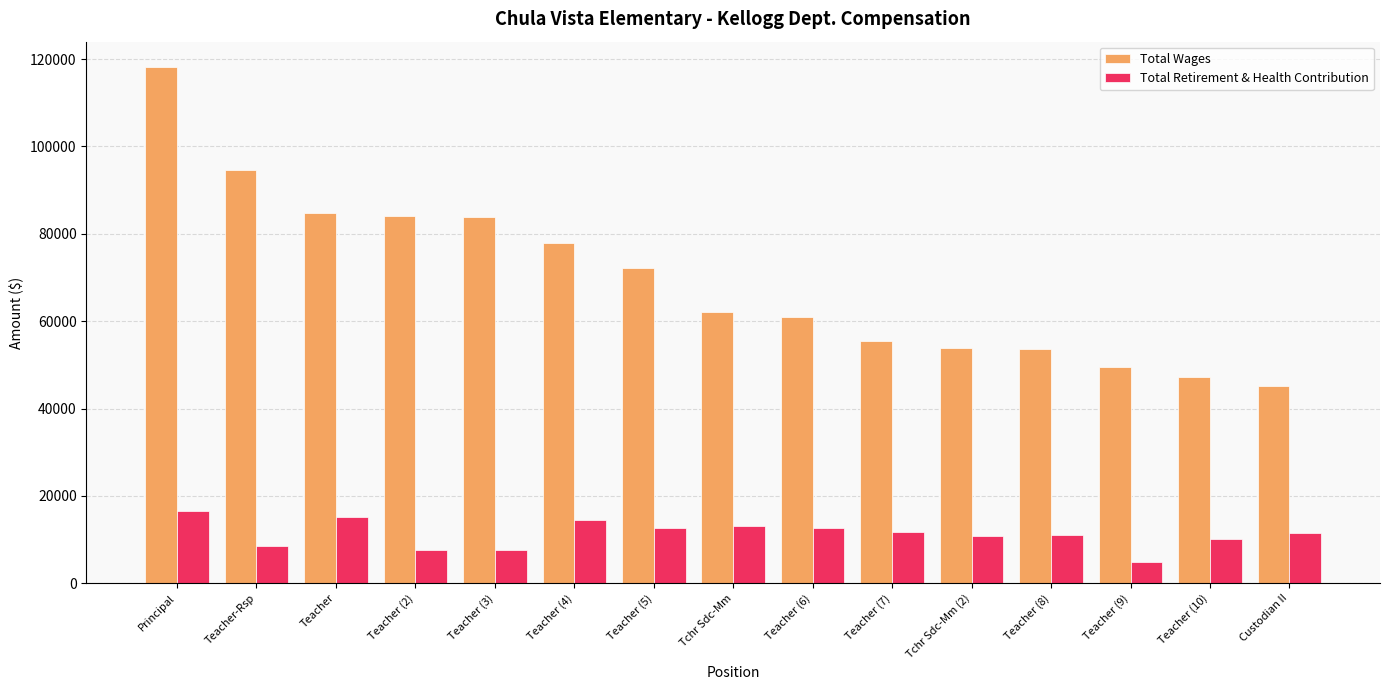

Rank the series at Tchr Sdc-Mm (2) from lowest to highest value.

Total Retirement & Health Contribution, Total Wages